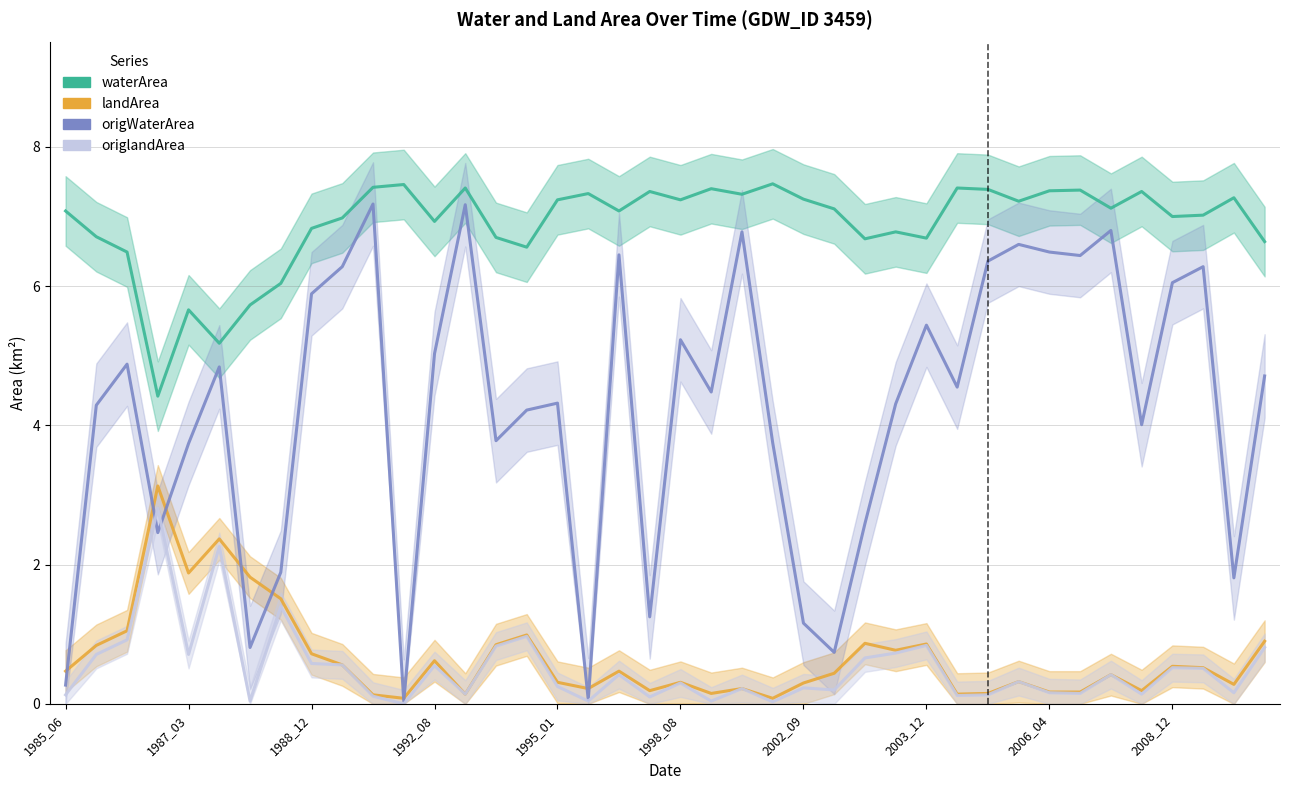

How many values in the origWaterArea series exceed 4?

26